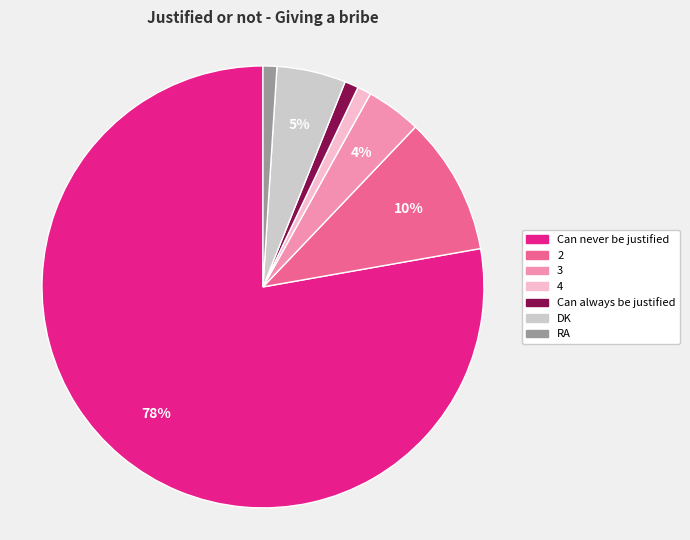

To the nearest percent, what percentage of the pie is 3?

4%